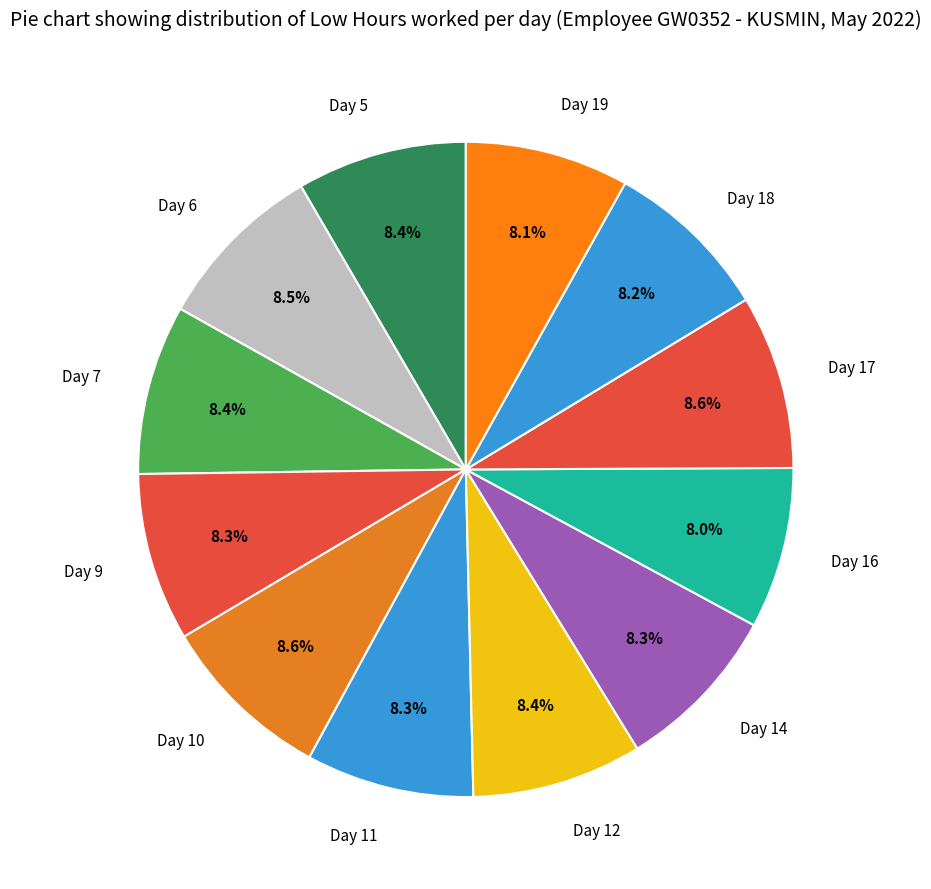

Combined, do Day 14 and Day 18 account for over 50%?

No